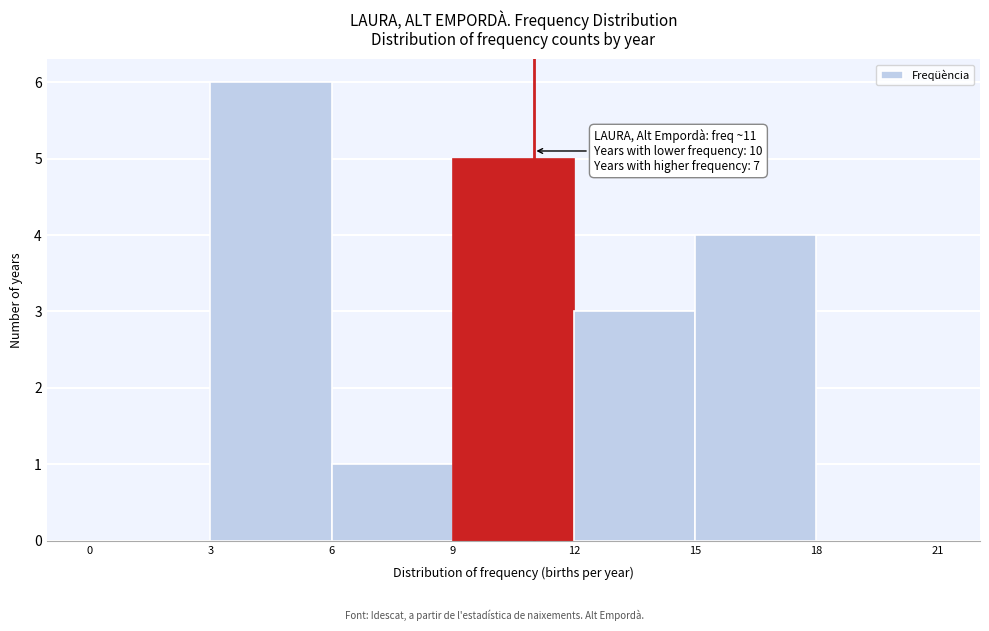

Which range on the x-axis has the tallest bar?

3 to 6